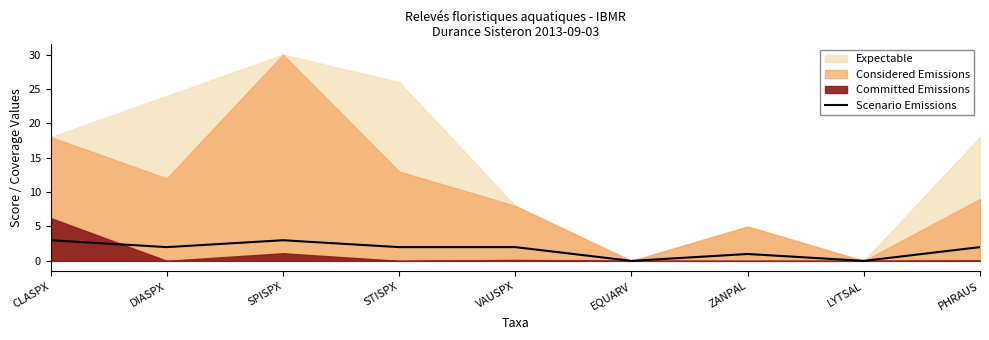

Where is the first local maximum?

SPISPX